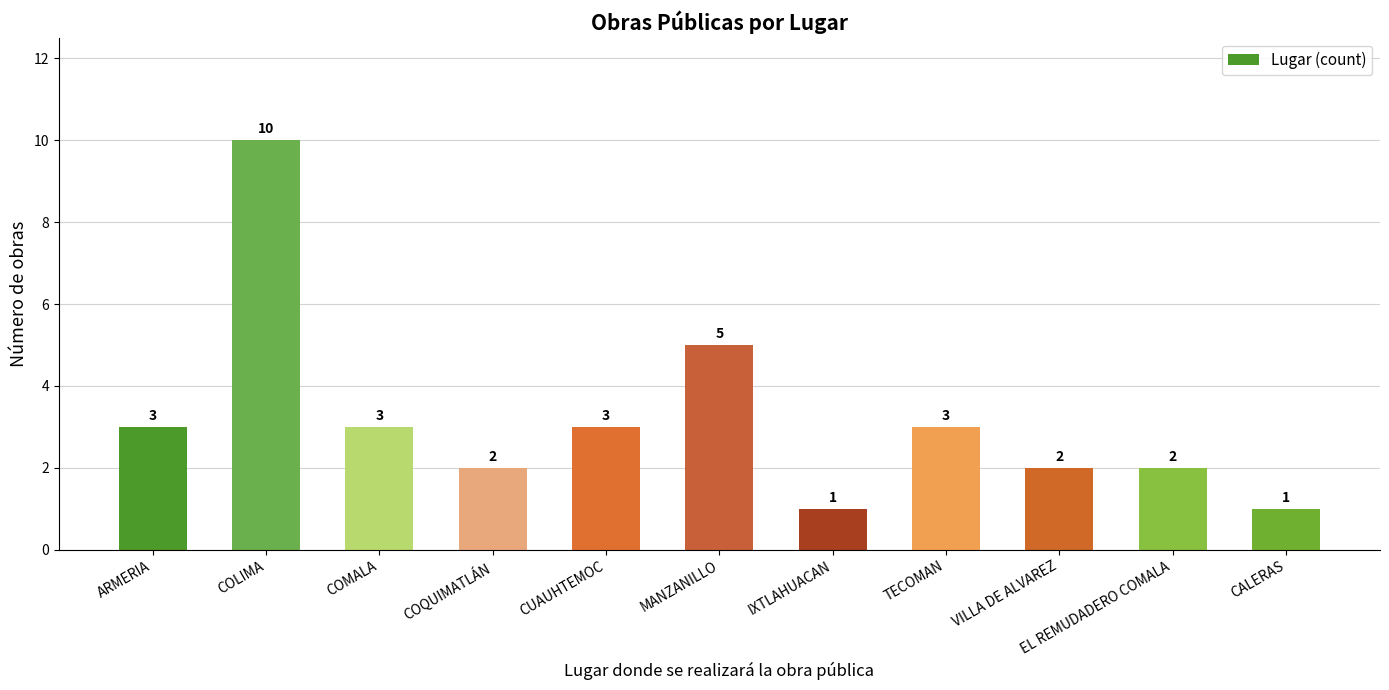

Reading right to left, list all the values displayed in this chart.

1	2	2	3	1	5	3	2	3	10	3